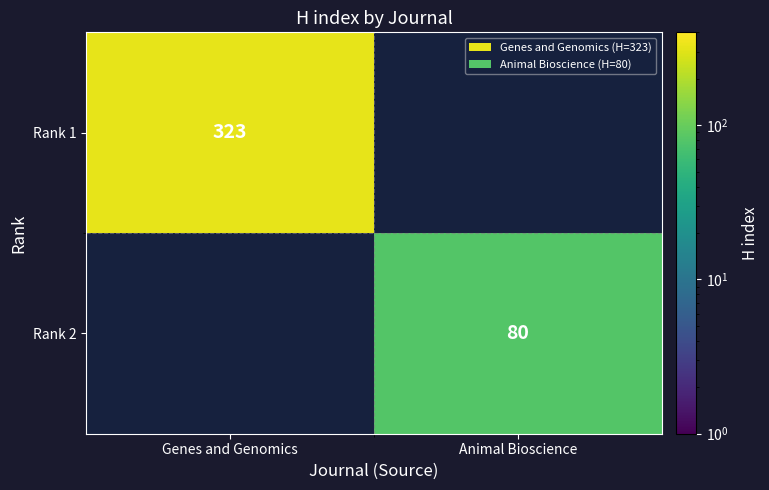

The Rank 2 series shows 134 at Animal Bioscience. True or false?

False